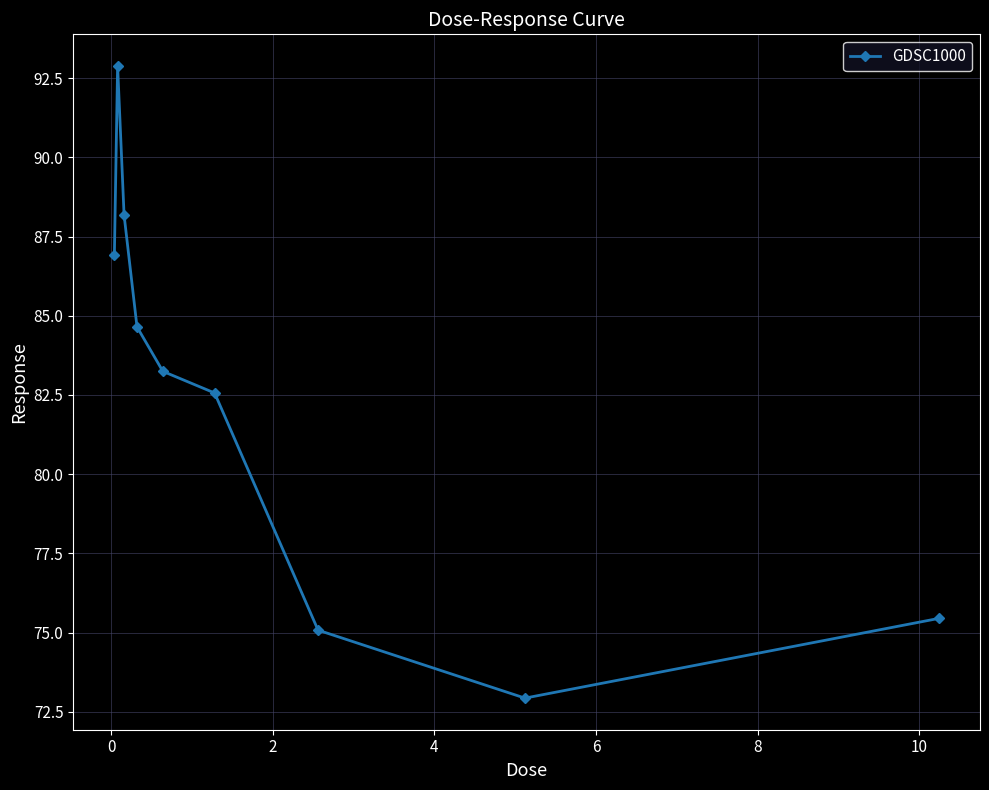

What is the value of the 7th point from the left?

75.1